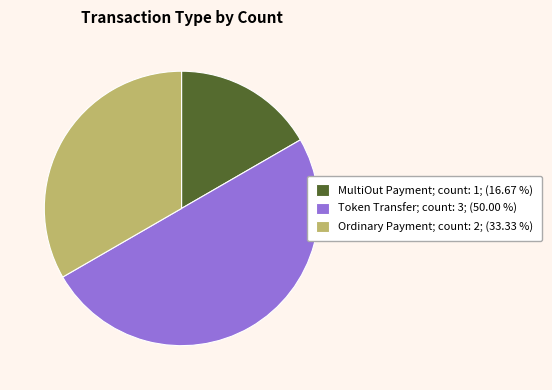

Does Ordinary Payment; count: 2; (33.33 %) account for over 50% of the chart?

No